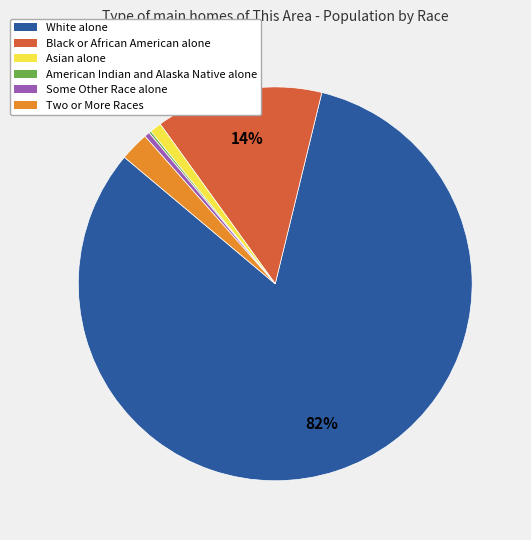

Which slice represents more than half of the pie?

White alone